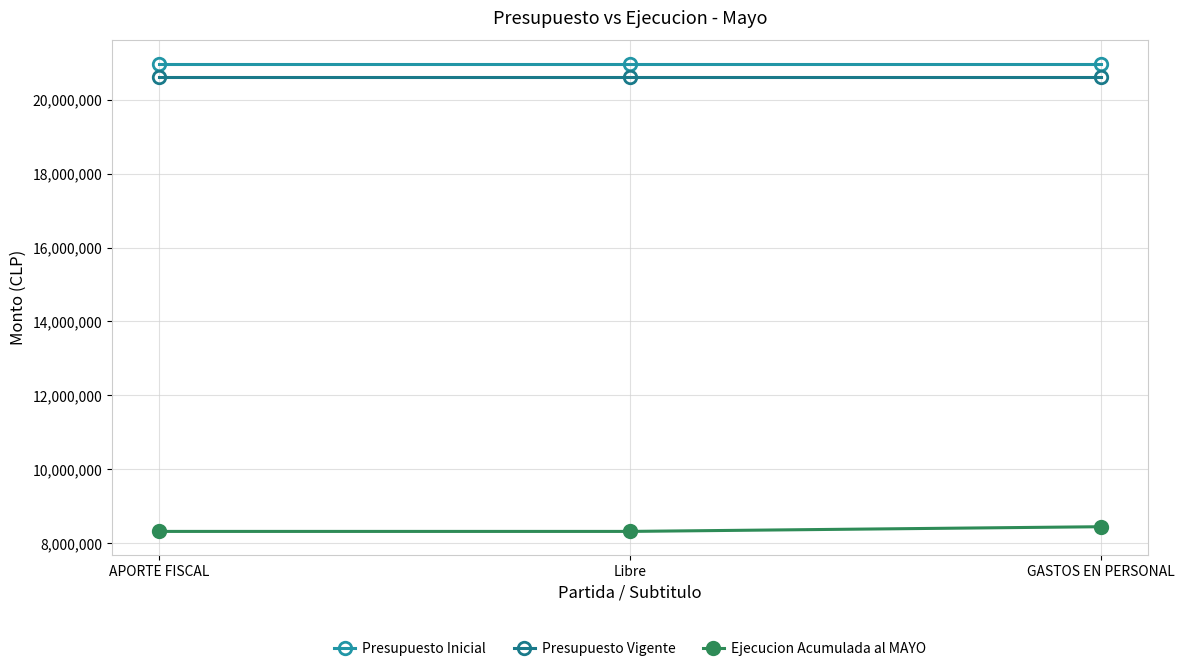

True or false: Presupuesto Vigente has a value of 20612421 at Libre.

True